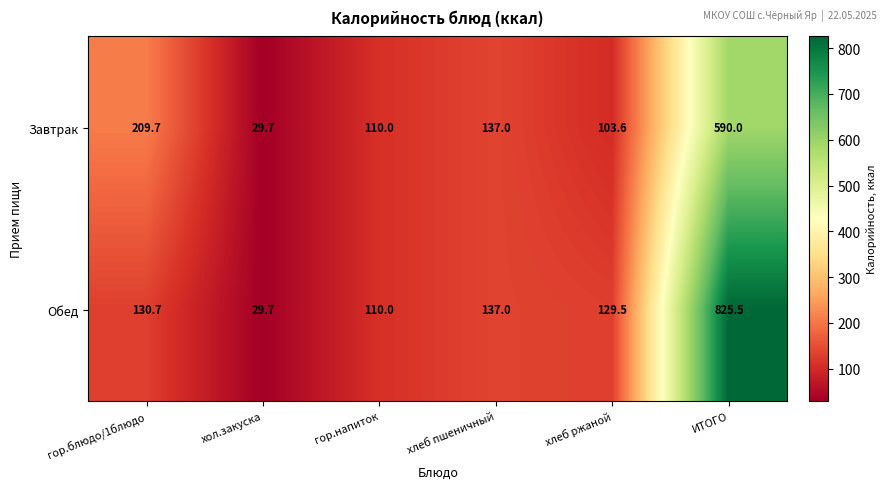

Which category has the lowest value in the Обед series?

хол.закуска